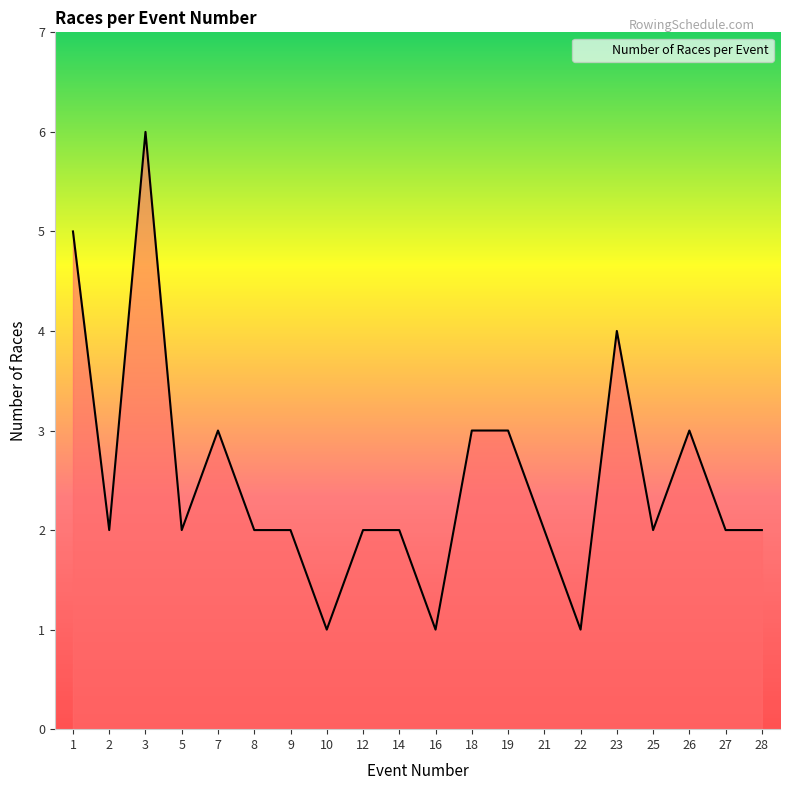

Is it true that the value at 3 is 6?

True